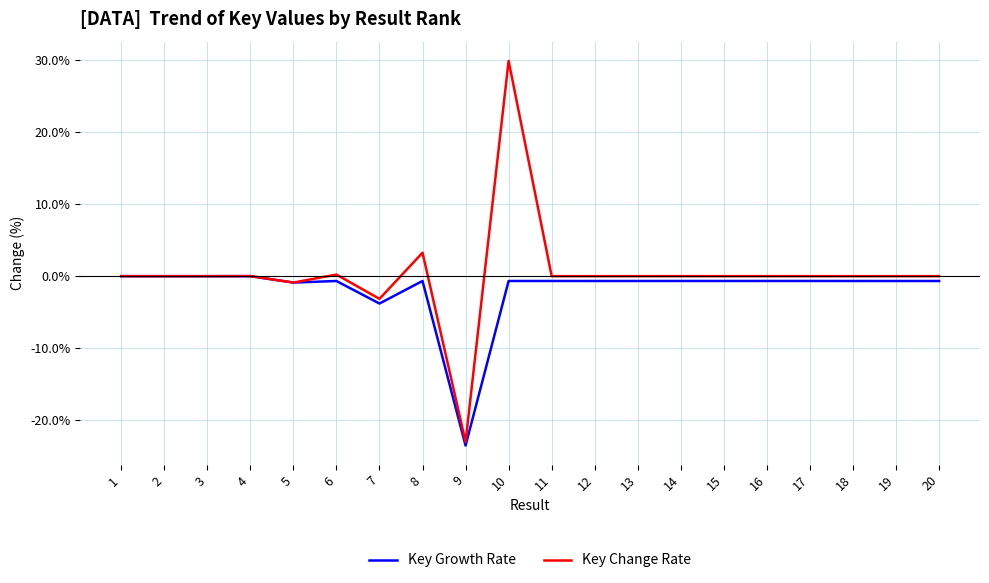

At how many categories does at least one series exceed 19?

1